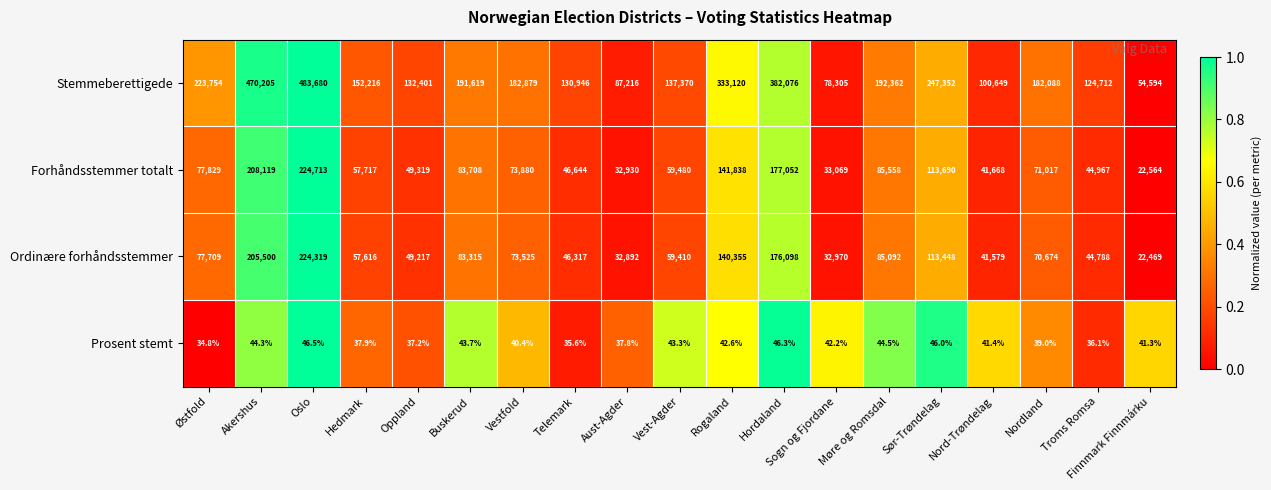

List the series in order of their peak value, lowest first.

Prosent stemt, Ordinære forhåndsstemmer, Forhåndsstemmer totalt, Stemmeberettigede